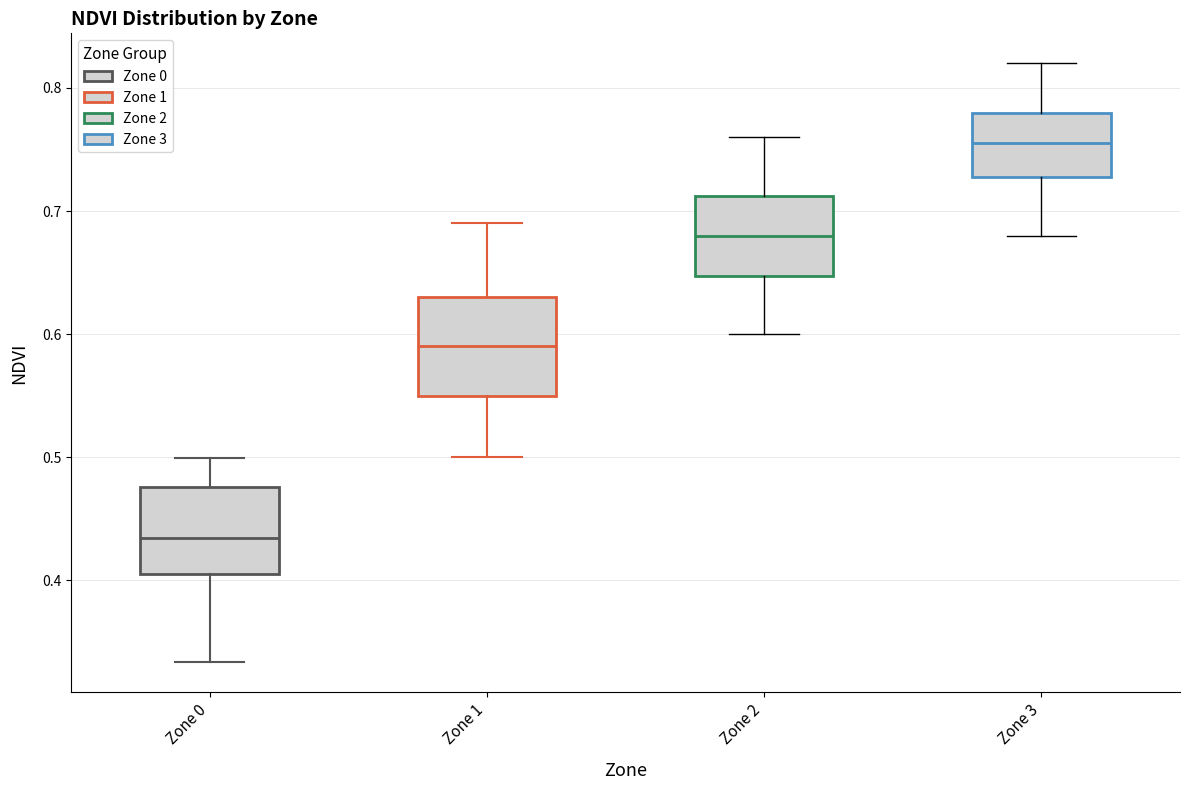

Reading left to right, read every box against the y-axis: the position of its median line, the range the box covers, and the ends of its whiskers. The values are not printed on the chart, so give them approximately, as read against the axis.

Zone 0: median 0.43, box 0.40 to 0.48, whiskers 0.33 to 0.50
Zone 1: median 0.59, box 0.55 to 0.63, whiskers 0.50 to 0.69
Zone 2: median 0.68, box 0.65 to 0.71, whiskers 0.60 to 0.76
Zone 3: median 0.76, box 0.73 to 0.78, whiskers 0.68 to 0.82